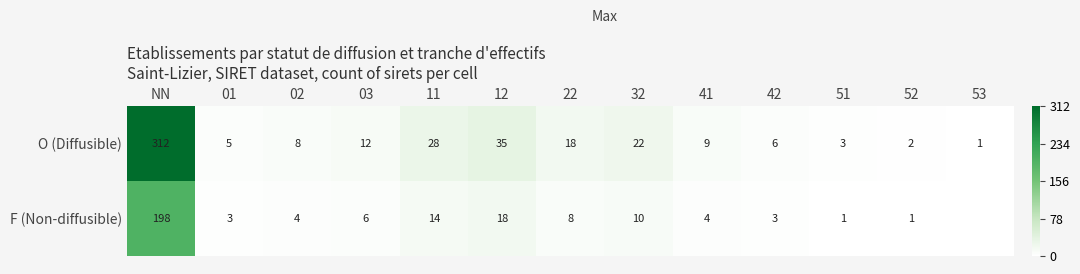

True or false: F (Non-diffusible) has a value of 198 at NN.

True